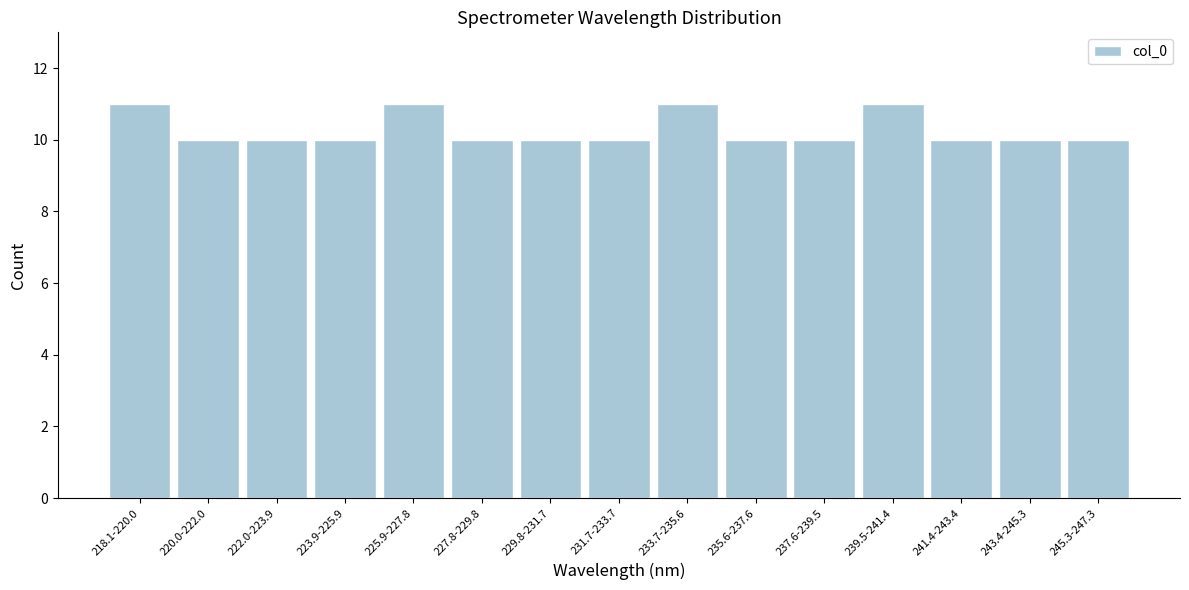

Reading left to right, extract all data points from this chart.

11	10	10	10	11	10	10	10	11	10	10	11	10	10	10